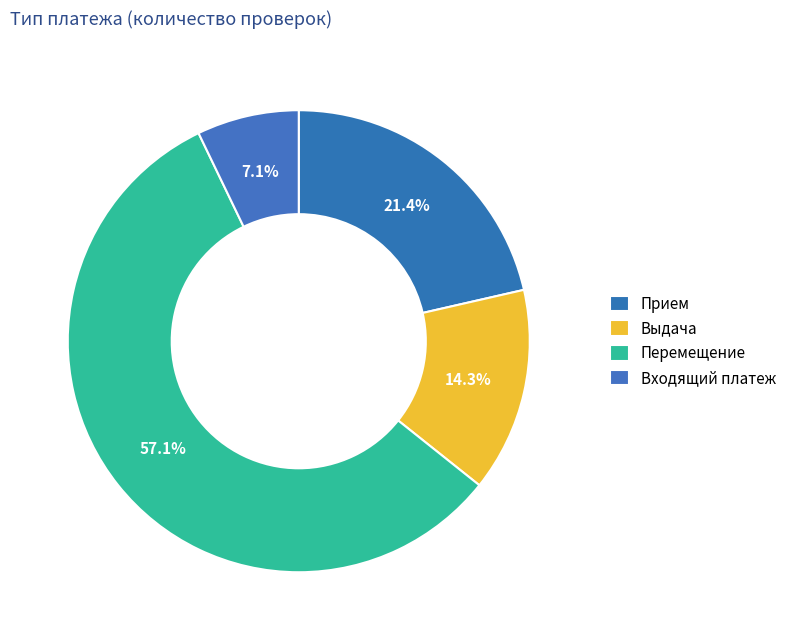

How many segments does this pie chart have?

4